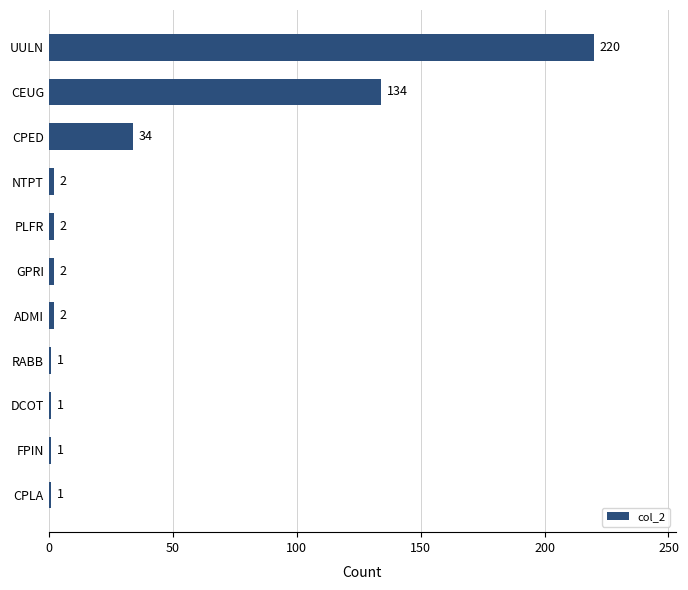

Reading top to bottom, list all the values displayed in this chart.

UULN=220	CEUG=134	CPED=34	NTPT=2	PLFR=2	GPRI=2	ADMI=2	RABB=1	DCOT=1	FPIN=1	CPLA=1